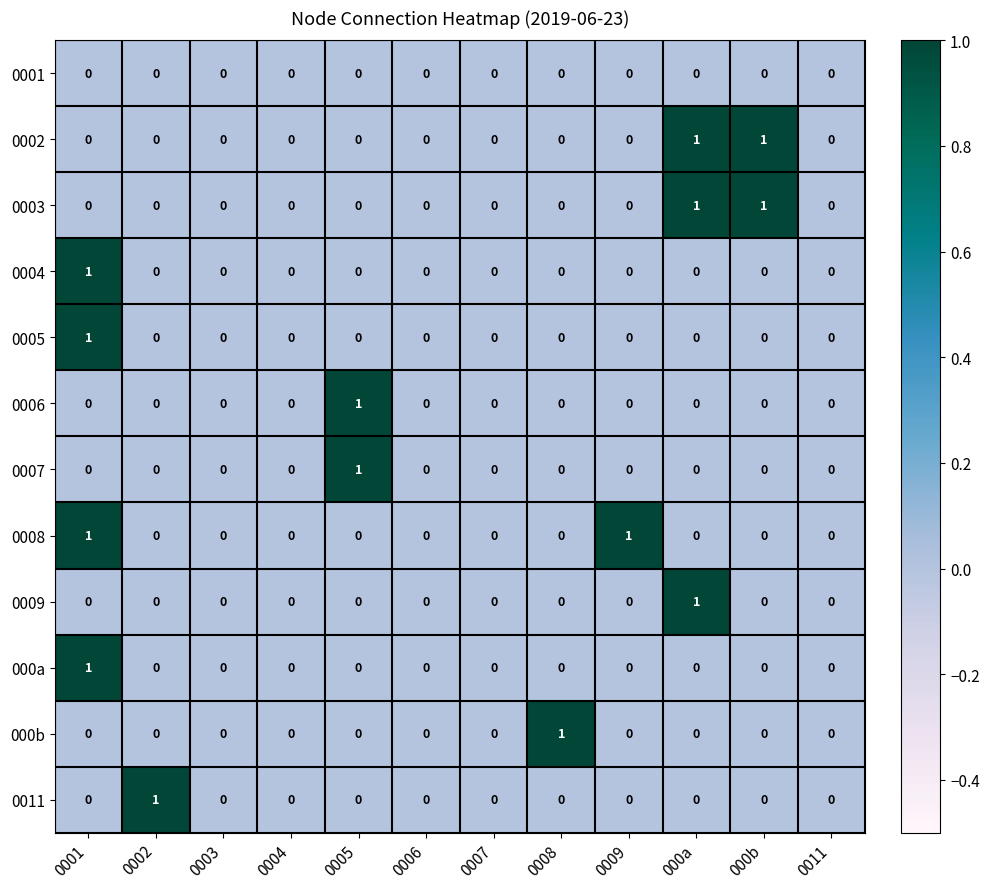

Count the 000a values in the range 0 to 1.

12